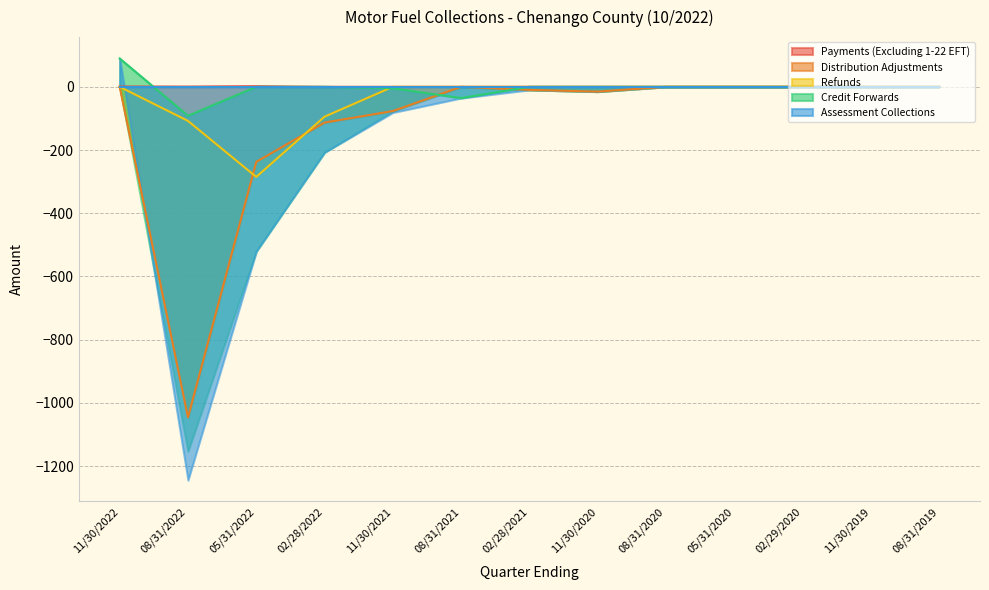

What is the average value of the Credit Forwards series?

-3.3